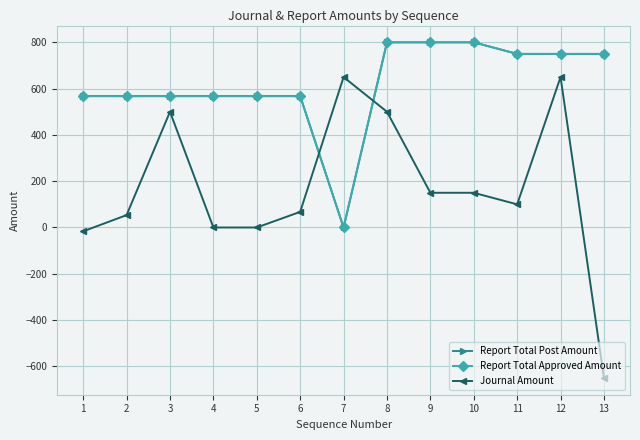

Is it true that Report Total Post Amount equals 451.9 at 7?

False